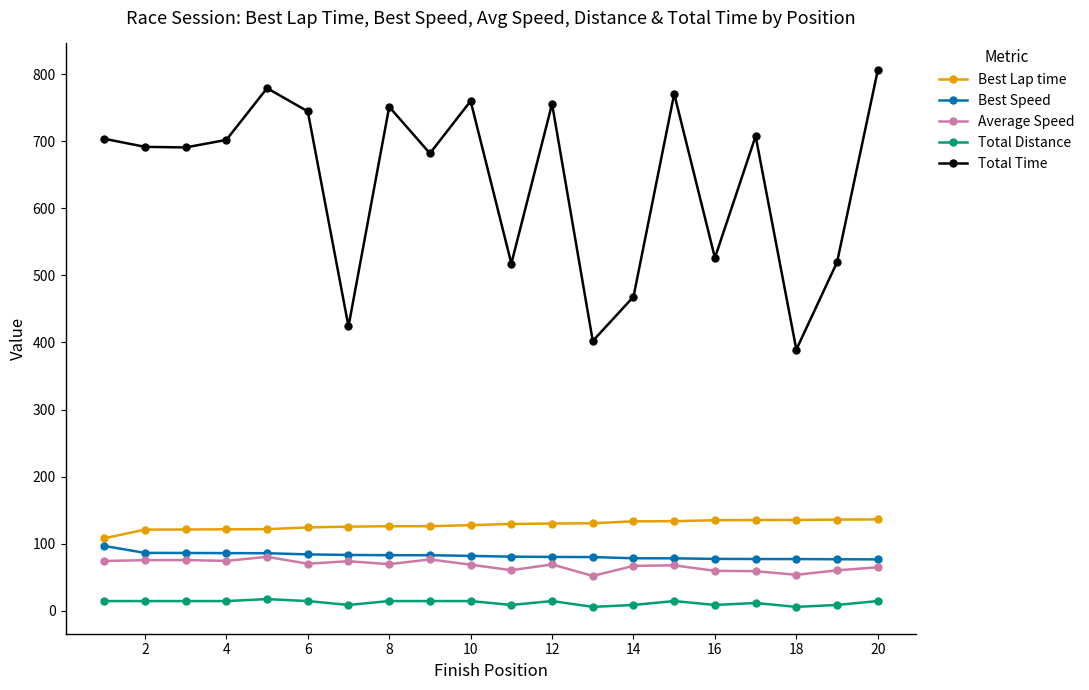

True or false: Total Distance and Total Time cross at least once.

False